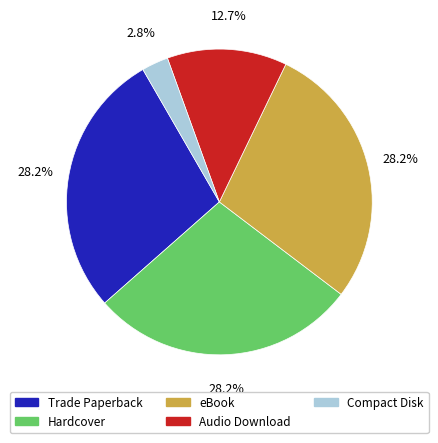

Which category has the smallest portion of the pie?

Compact Disk